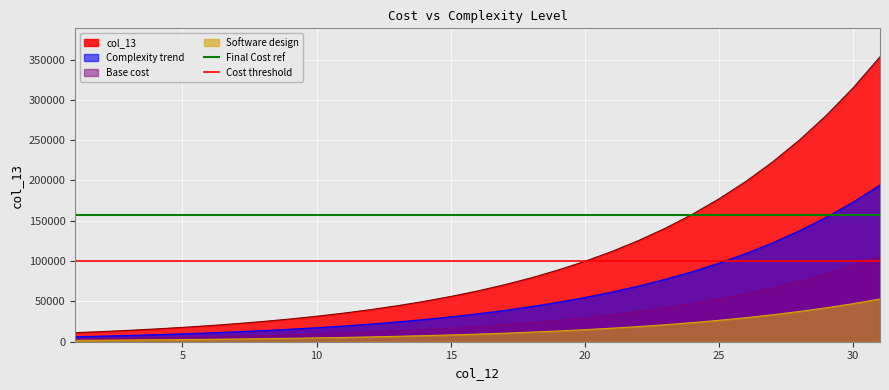

What is the maximum value for Cost threshold?

99741